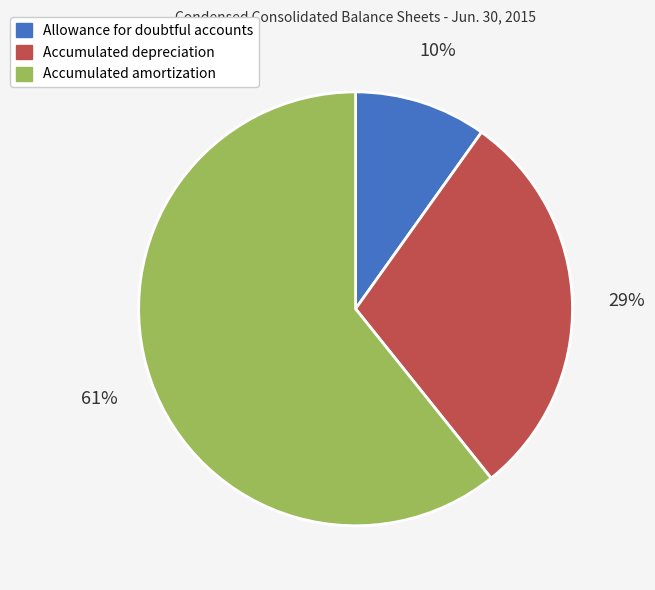

To the nearest percent, what is the difference between the largest and smallest slice percentages?

51%